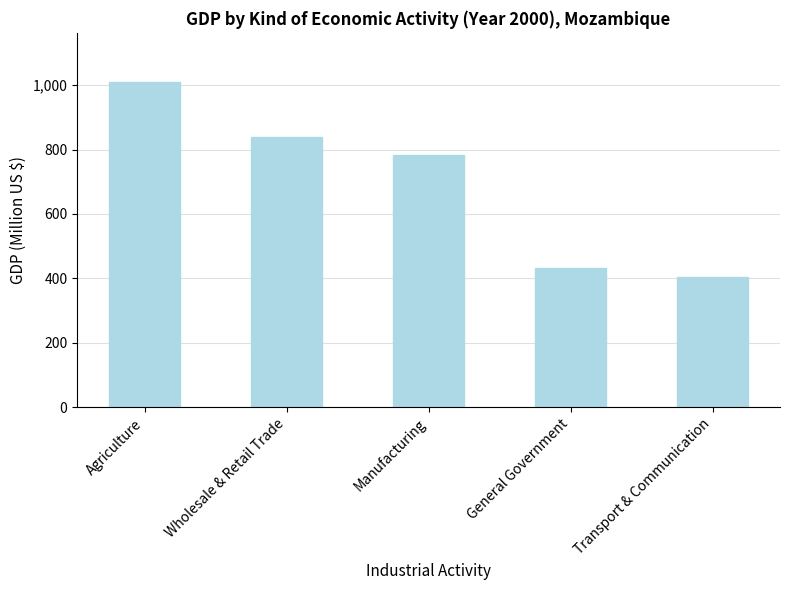

What is the minimum value shown in the chart?

403.0